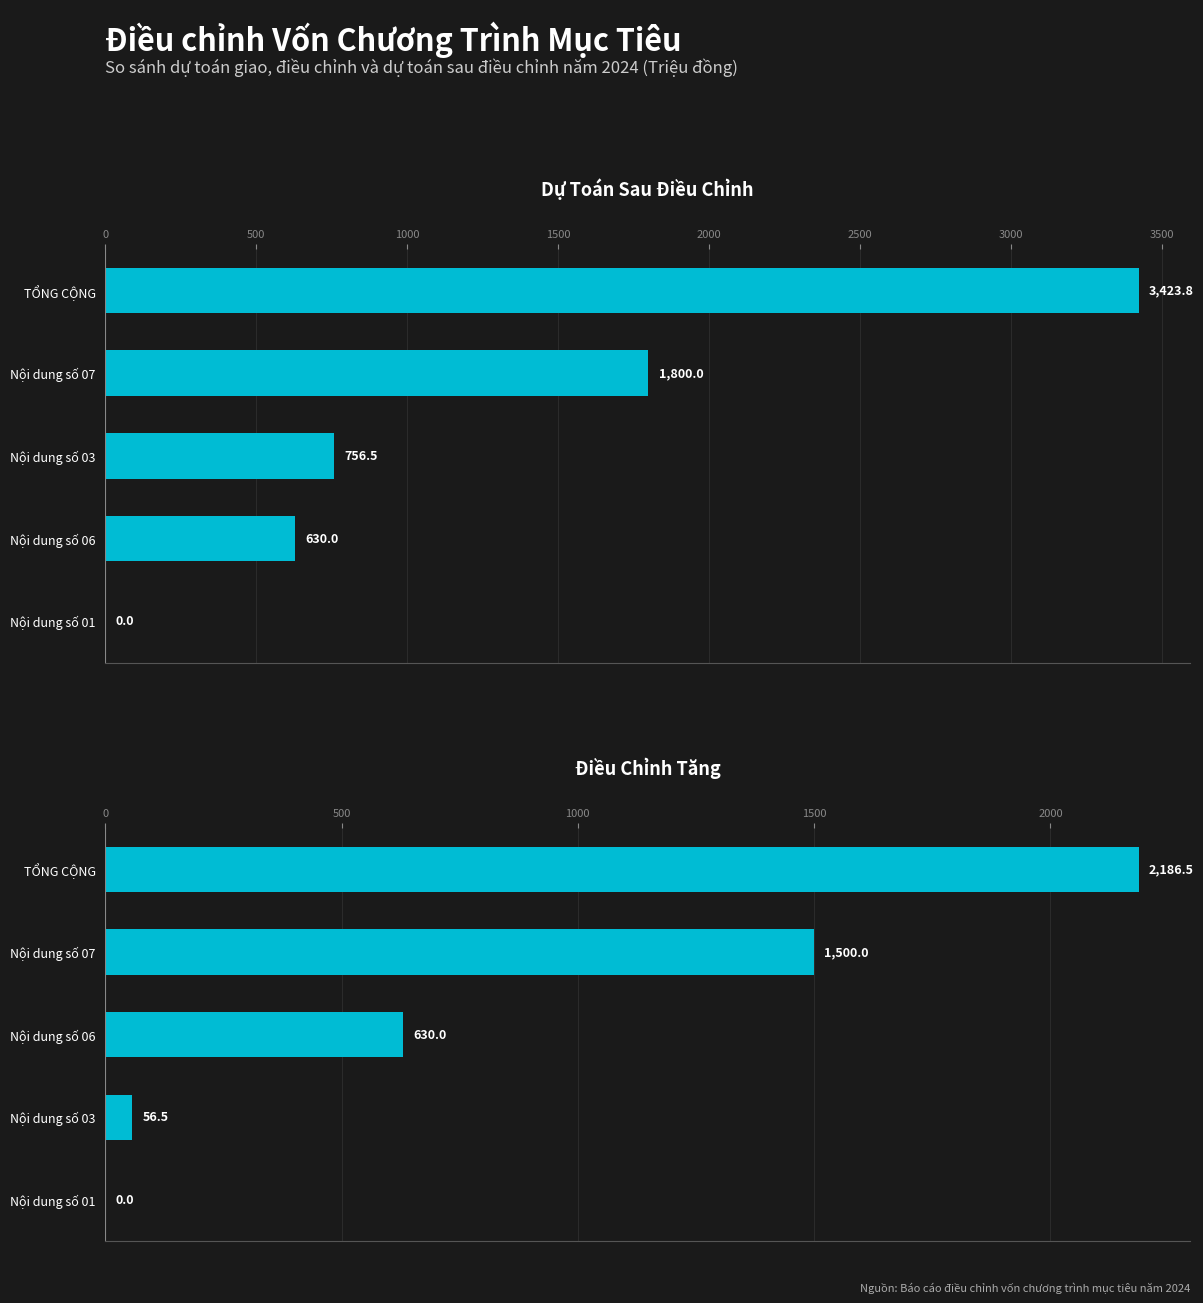

Count the number of data series in this chart.

2